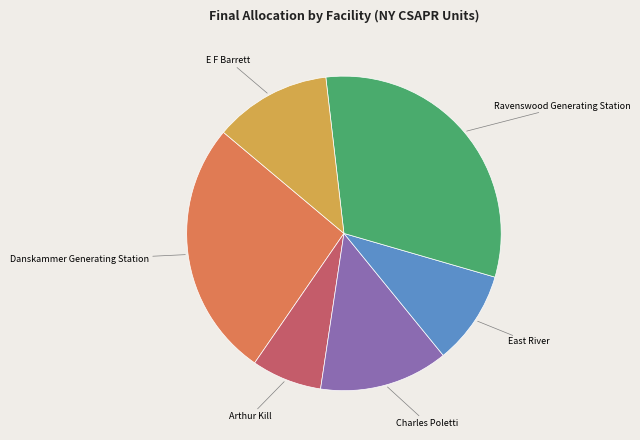

Is there any slice that represents more than half of the pie?

No